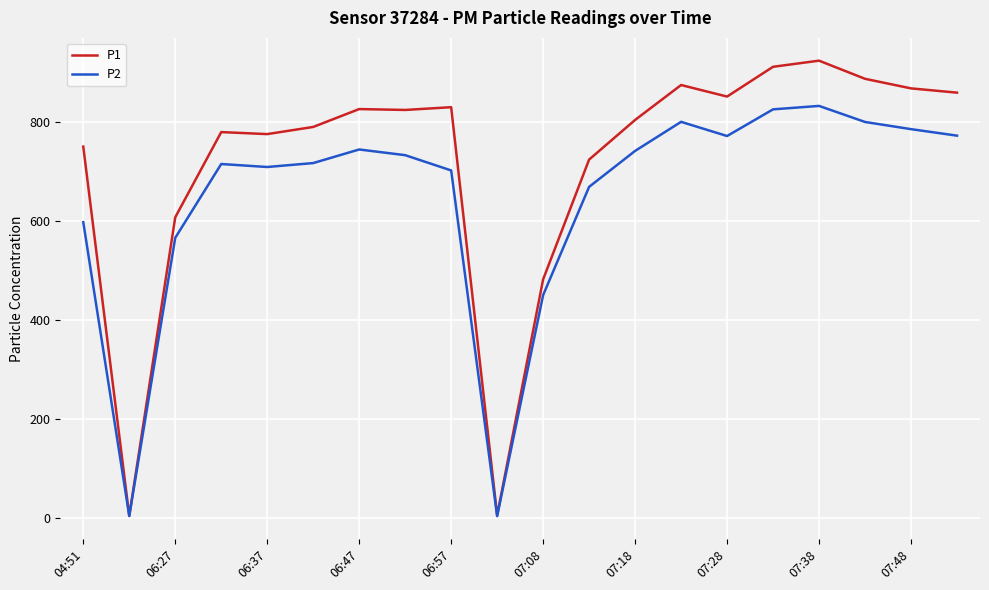

Which series has the widest spread of values?

P1